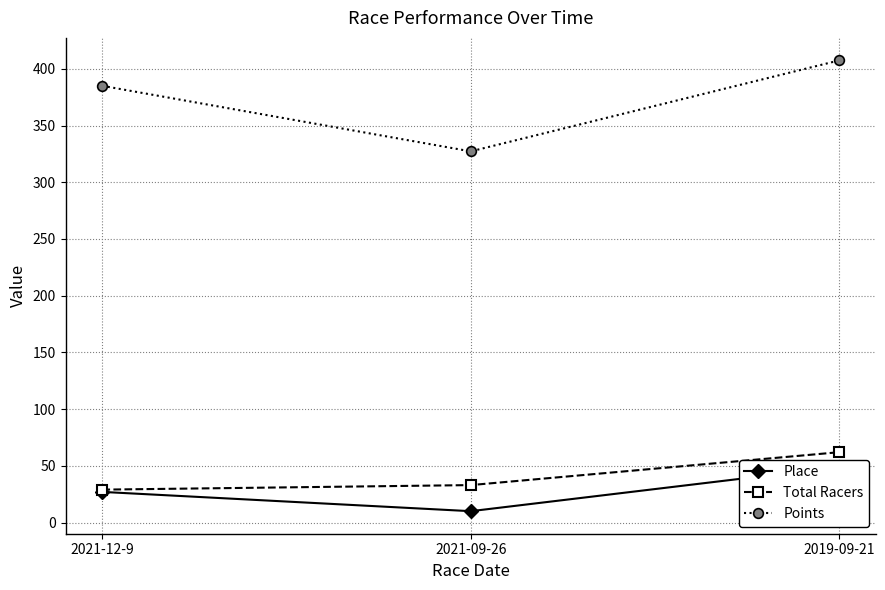

How many lines are shown in the chart?

3